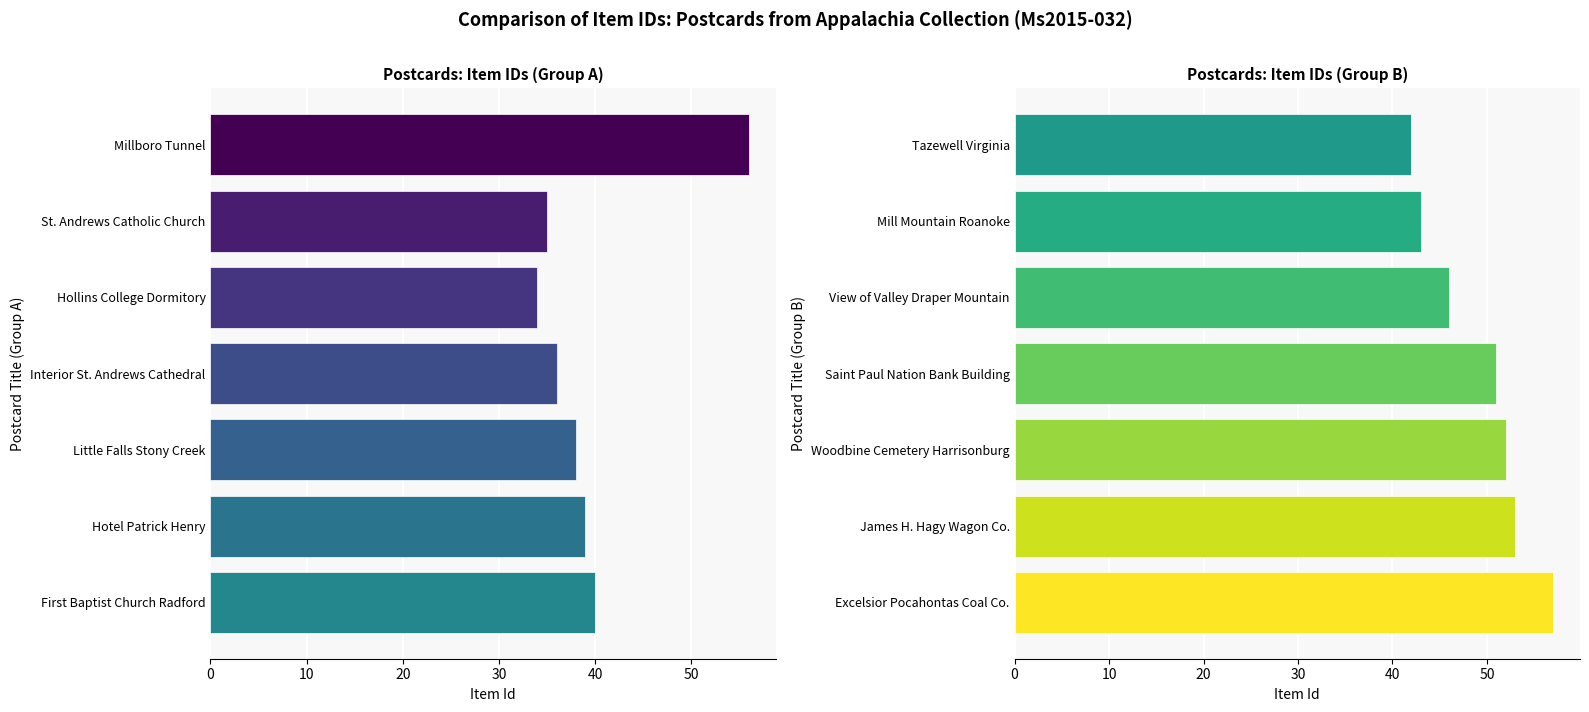

The value of Item Id (right) at Saint Paul Nation Bank Building is 51. True or false?

True